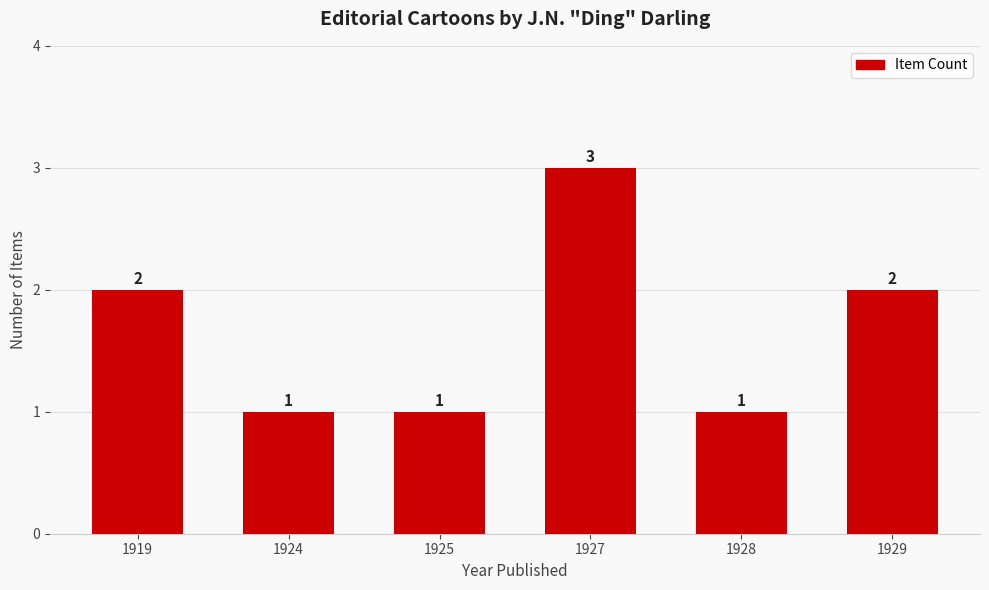

Reading right to left, list all the values displayed in this chart.

2	1	3	1	1	2